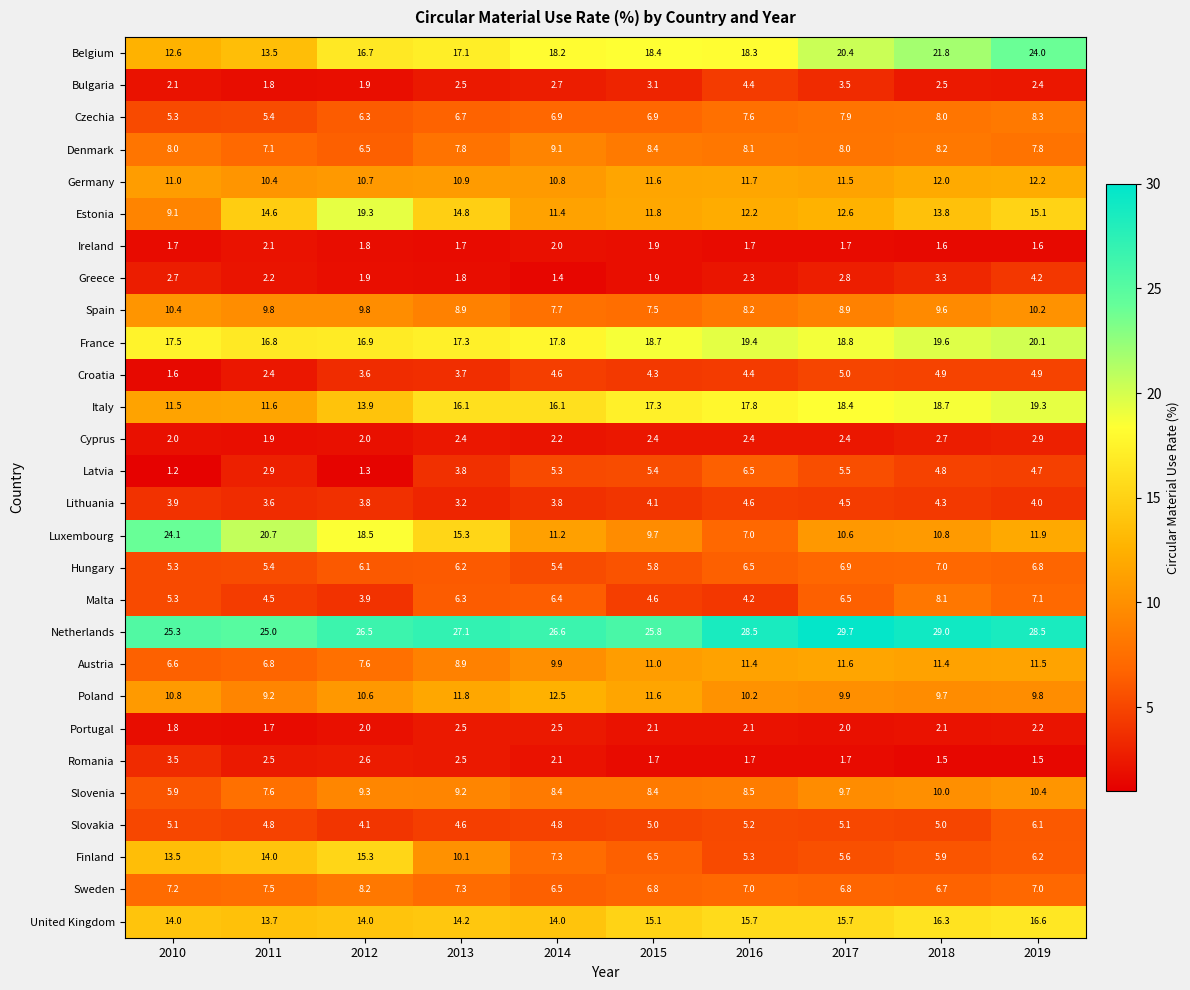

At 2014, list the series in order from smallest to largest.

Greece, Ireland, Romania, Cyprus, Portugal, Bulgaria, Lithuania, Croatia, Slovakia, Latvia, Hungary, Malta, Sweden, Czechia, Finland, Spain, Slovenia, Denmark, Austria, Germany, Luxembourg, Estonia, Poland, United Kingdom, Italy, France, Belgium, Netherlands